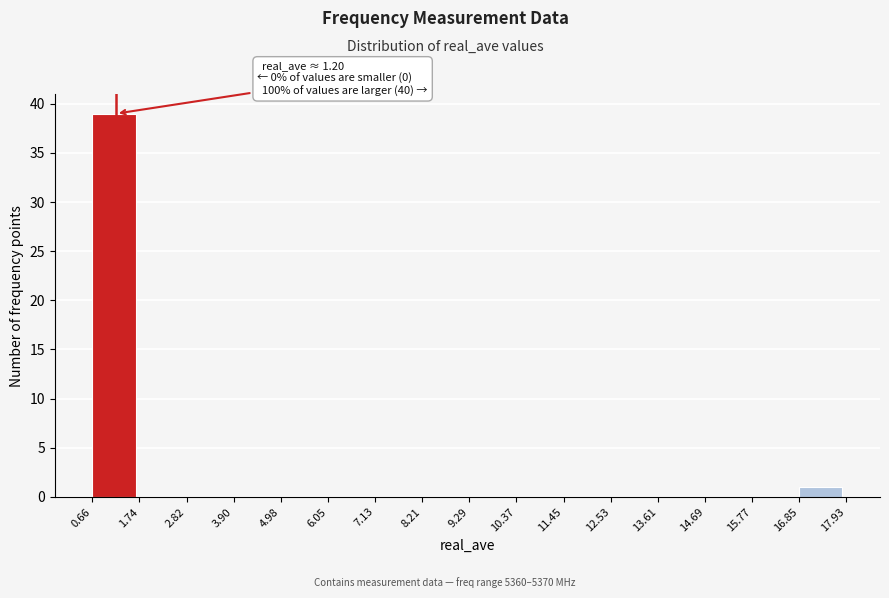

Which range on the x-axis has the tallest bar?

0.66 to 1.74